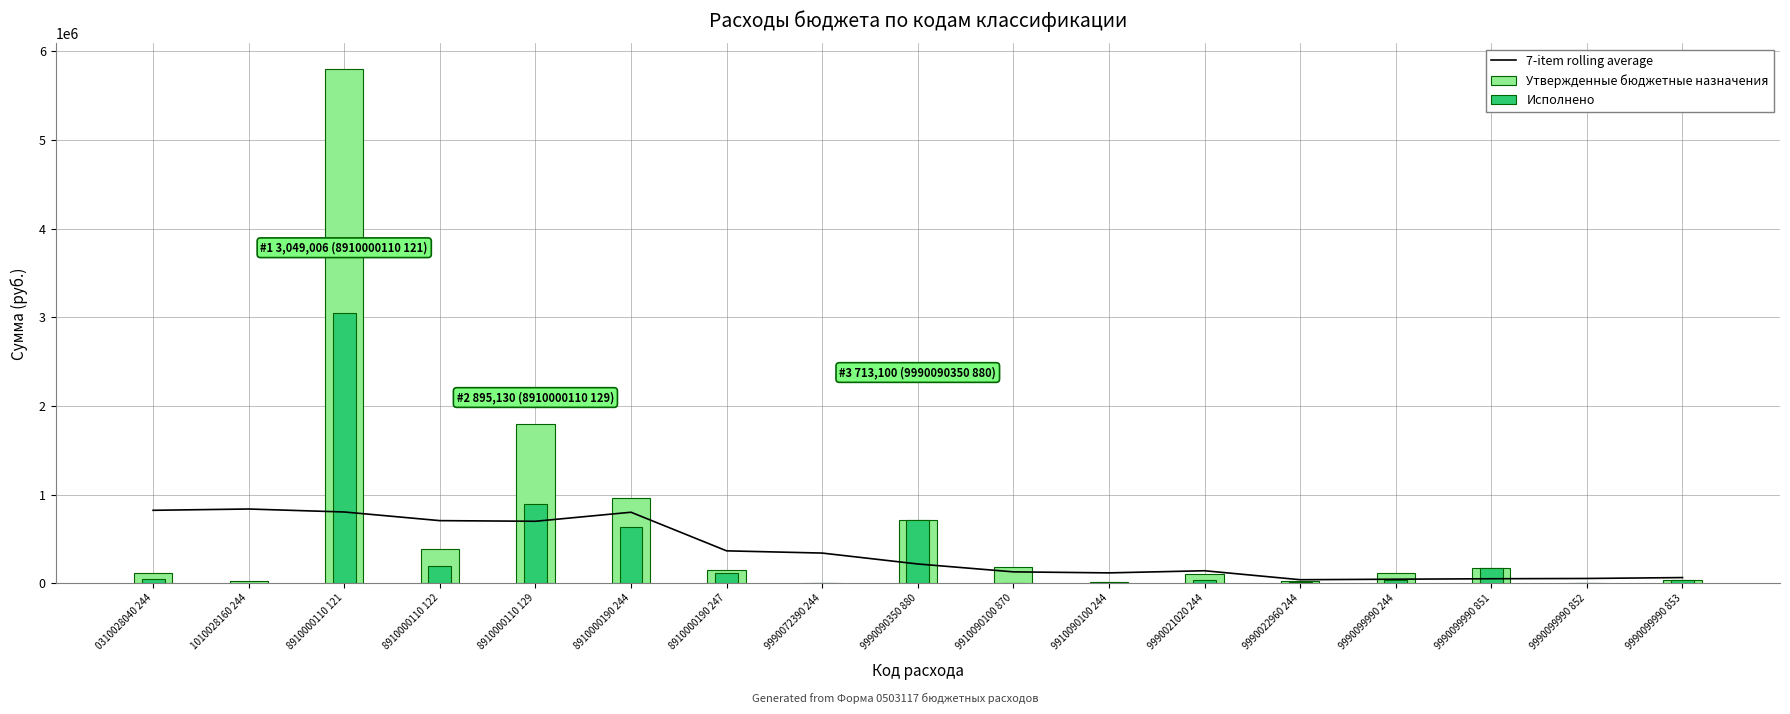

Rank the categories by Исполнено value from lowest to highest.

1010028160 244, 9910090100 870, 9990072390 244, 9990099990 852, 9990022960 244, 9910090100 244, 9990021020 244, 9990099990 244, 9990099990 853, 0310028040 244, 8910000190 247, 9990099990 851, 8910000110 122, 8910000190 244, 9990090350 880, 8910000110 129, 8910000110 121